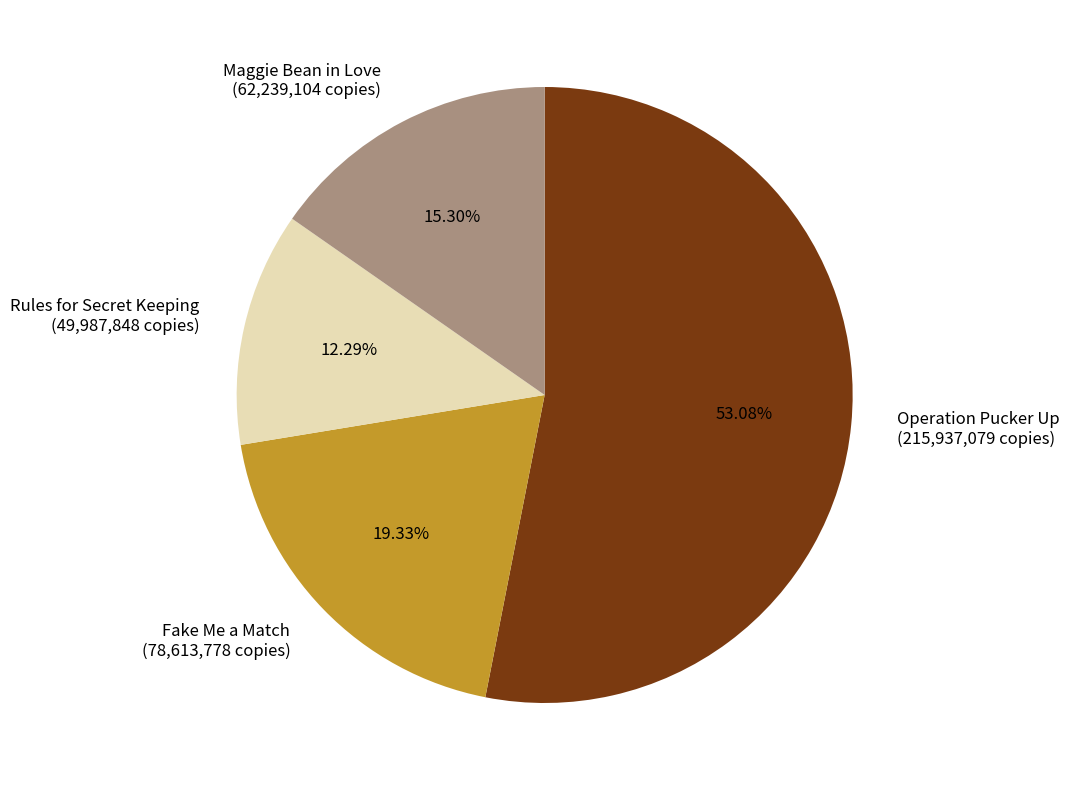

How many slices are in this pie chart?

4